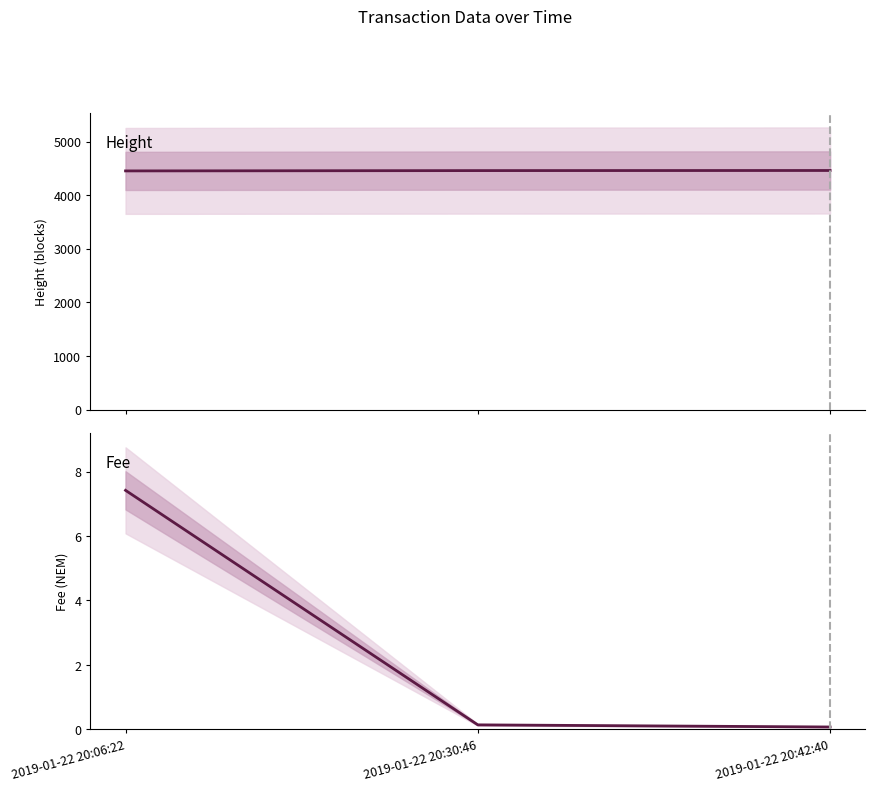

What is the average value of the Height series?

4457.7